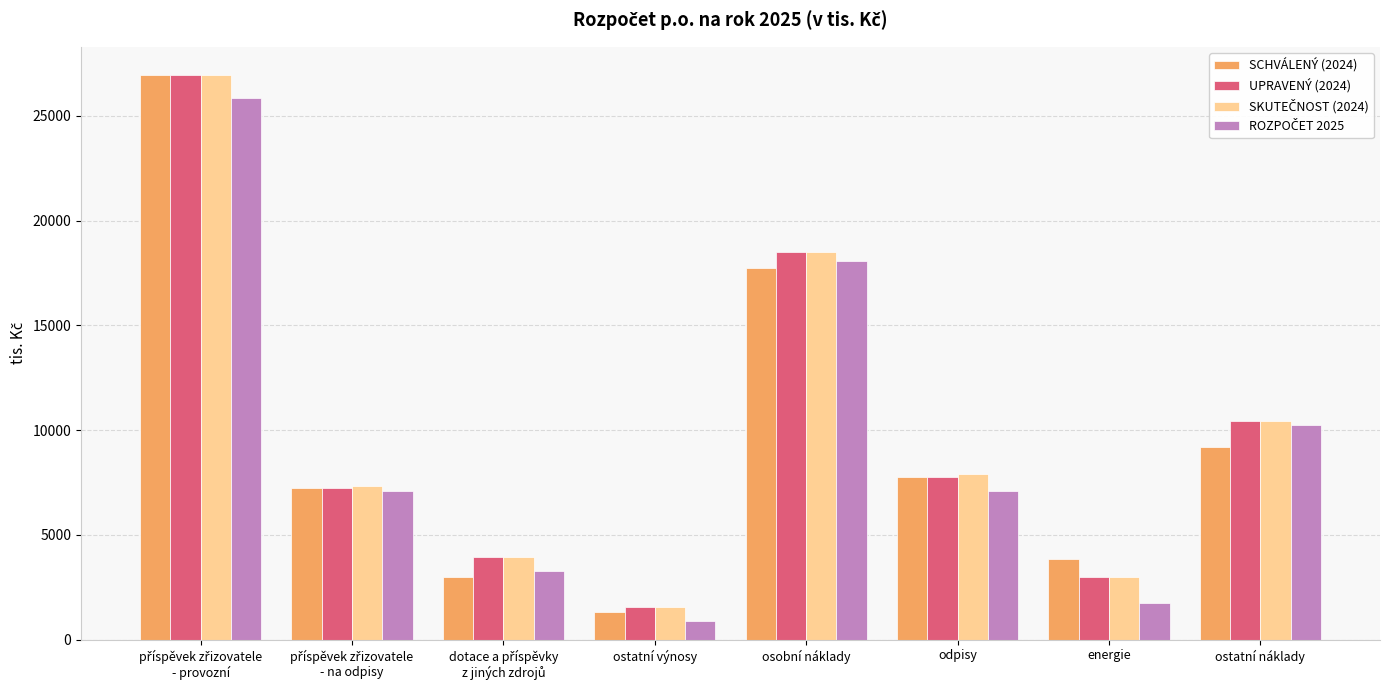

What is the smallest value displayed?

900